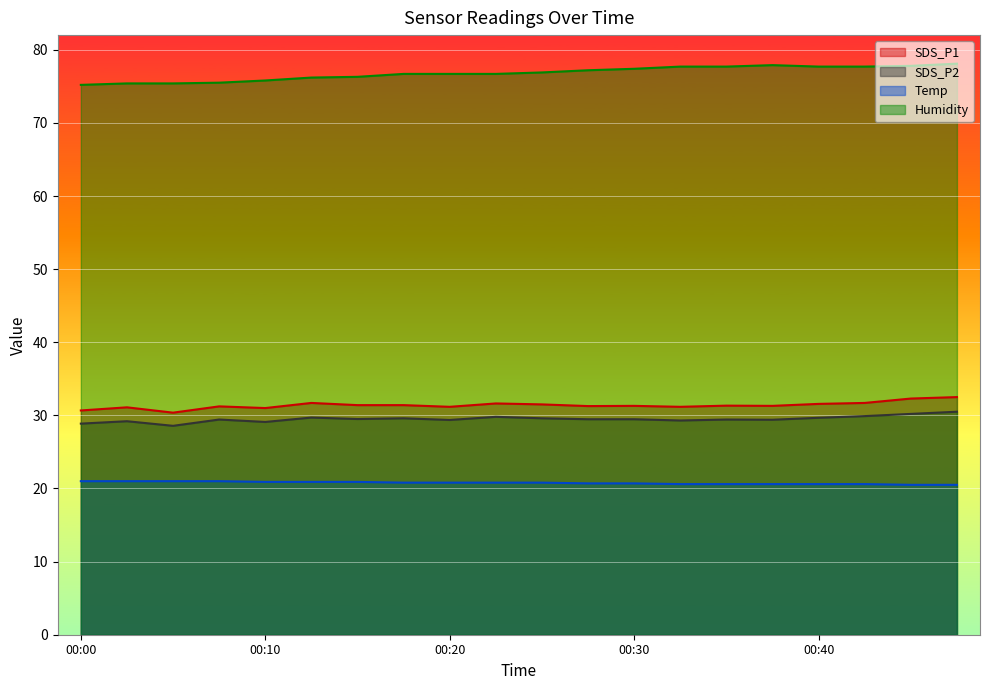

How many data points does each series have?

20